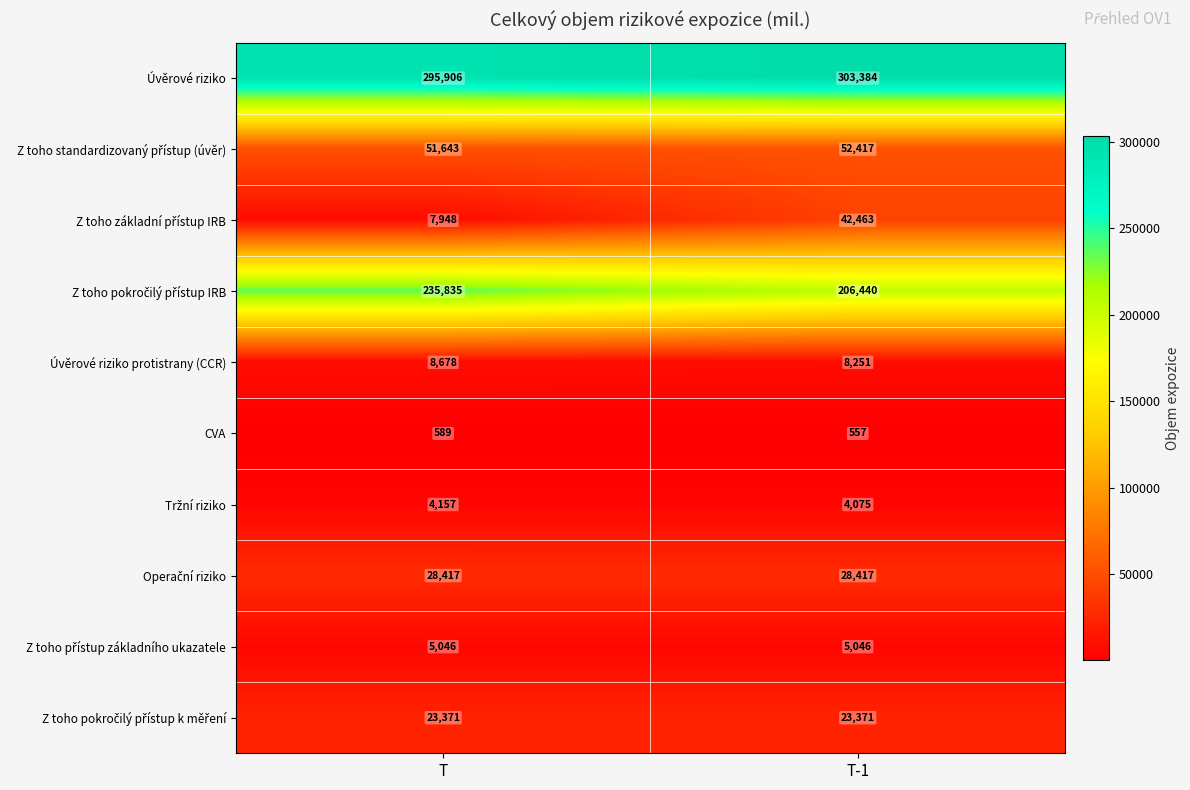

Which label corresponds to the largest value in the chart?

T-1